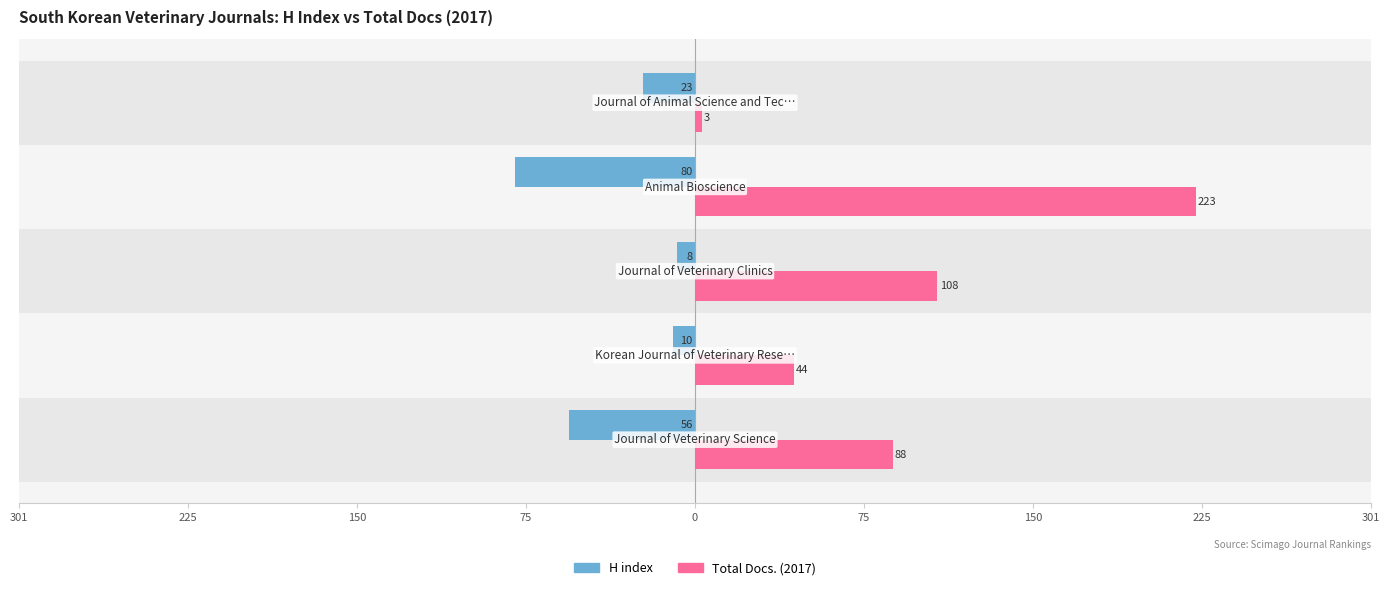

What are all the series names shown in the legend?

H index, Total Docs. (2017)